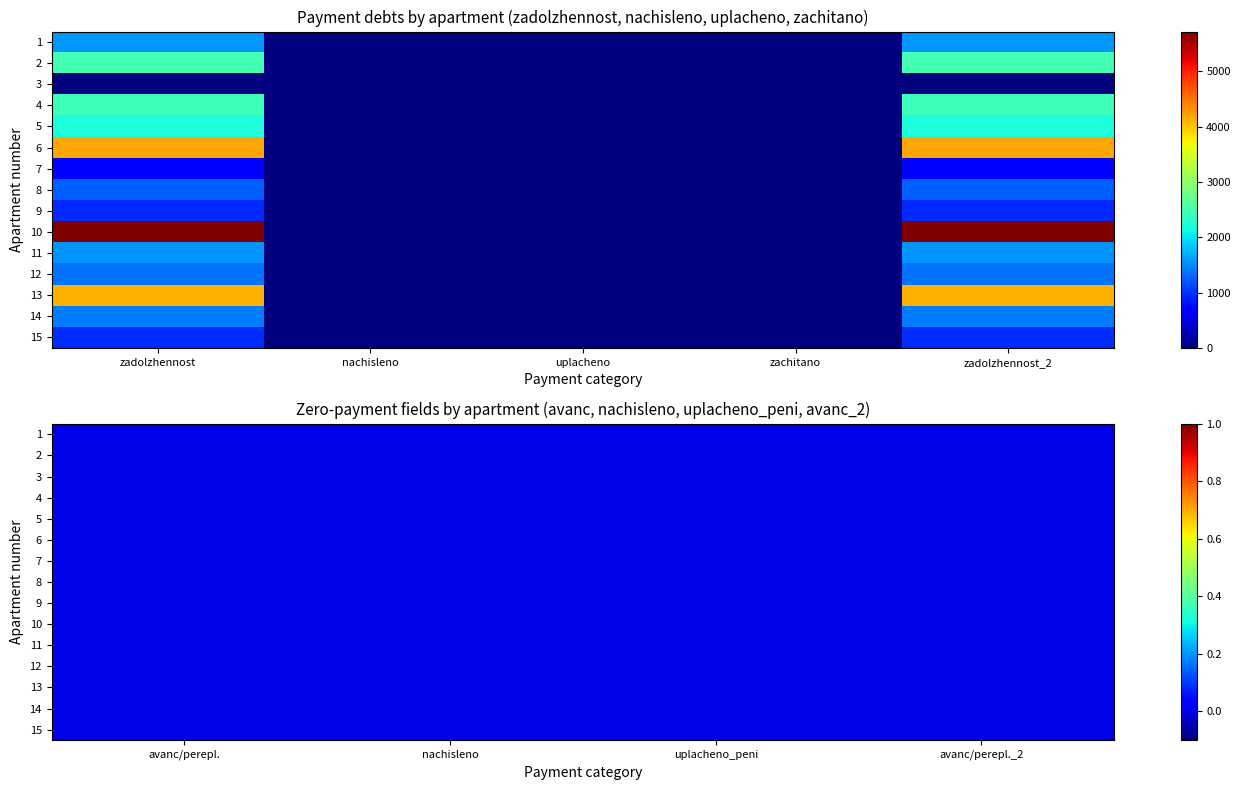

How many values in the 7 series exceed 1543?

8